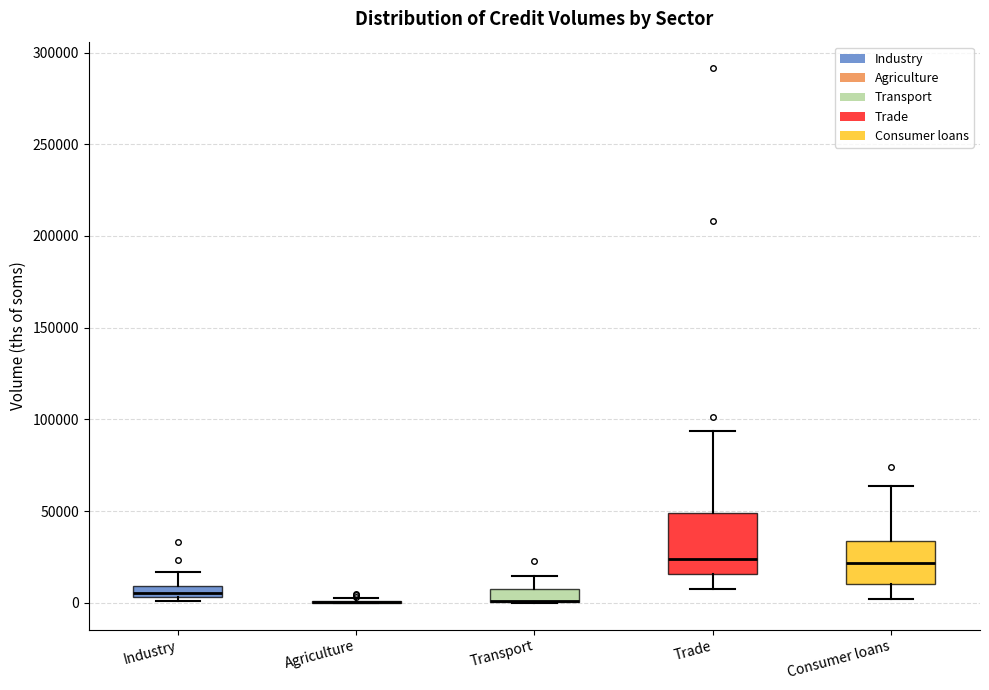

Where is the upper edge of the box for Transport on the y-axis? The values are not printed on the chart, so give them approximately, as read against the axis.

5000